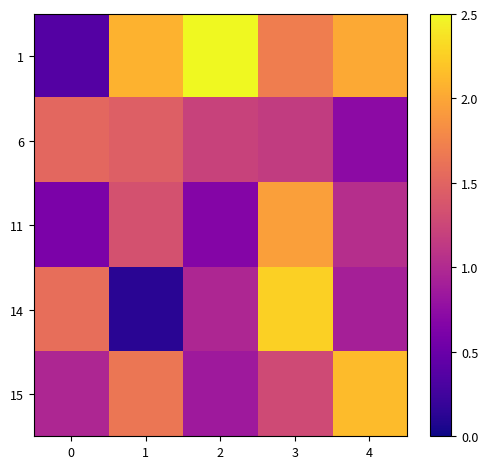

At which category is the sum across all series the highest?

3